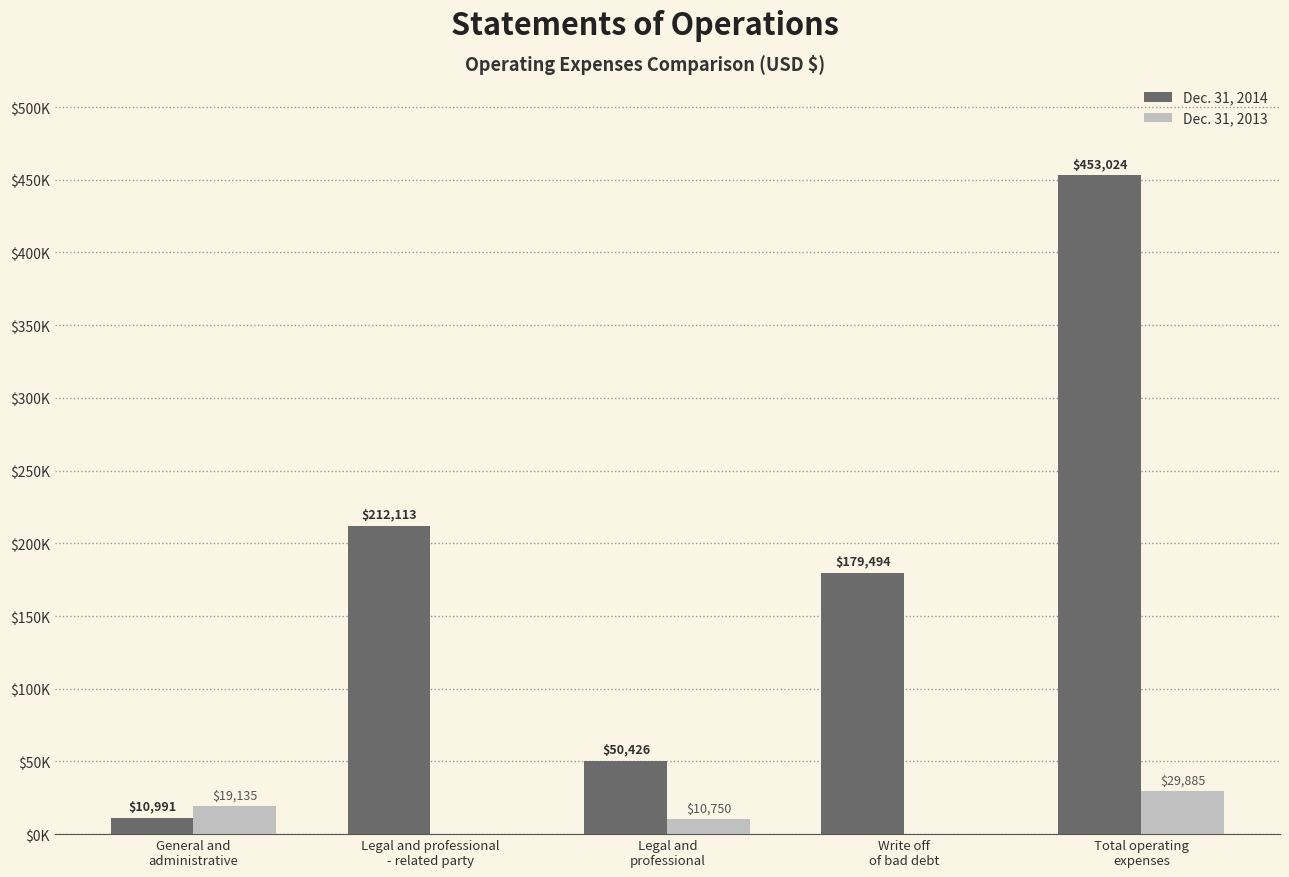

Does the chart contain stacked bars?

No